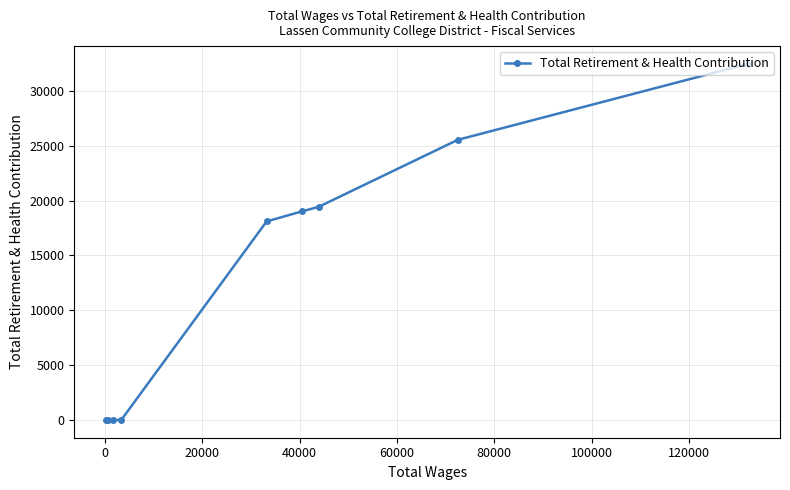

What is the maximum value shown in the chart?

32460